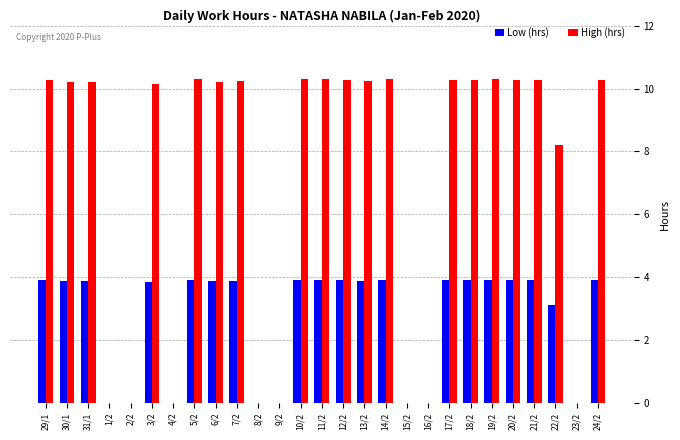

What is the sum of the High (hrs) values at 8/2 and 17/2?

10.3